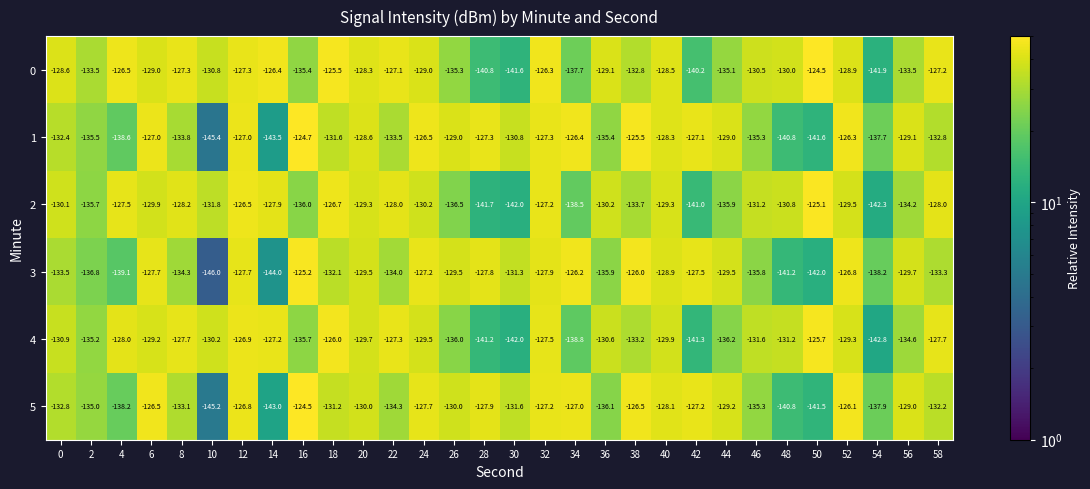

At 20, list the series in order from largest to smallest.

0, 1, 2, 3, 4, 5